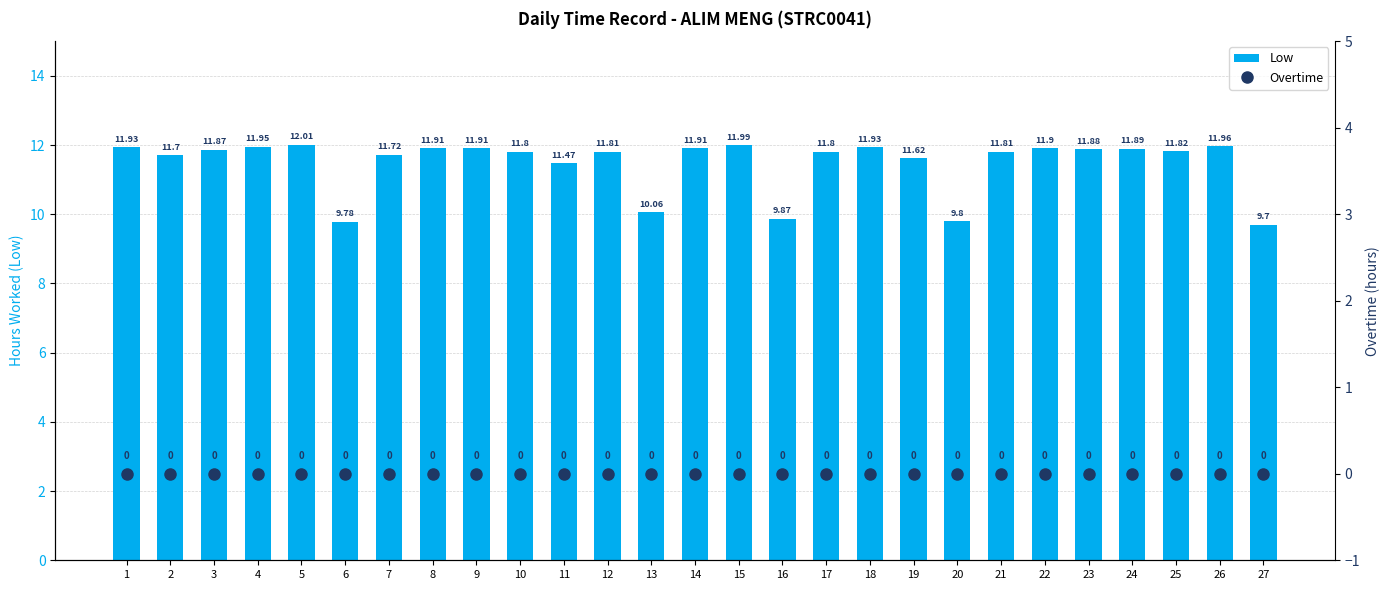

What is the difference between the highest and lowest values at 15?

12.0